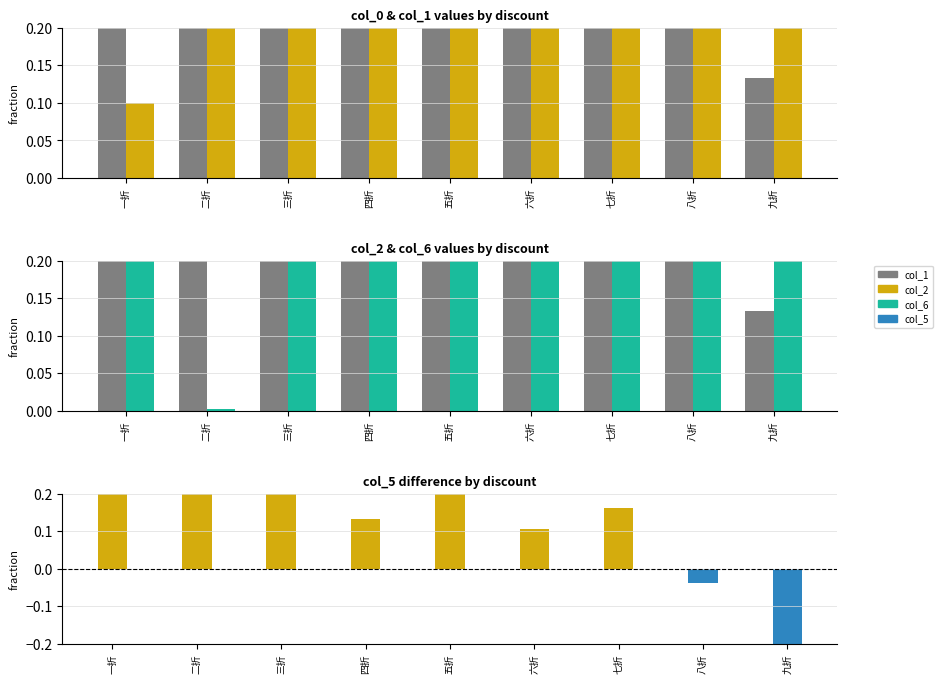

At how many categories does at least one series exceed 0?

9